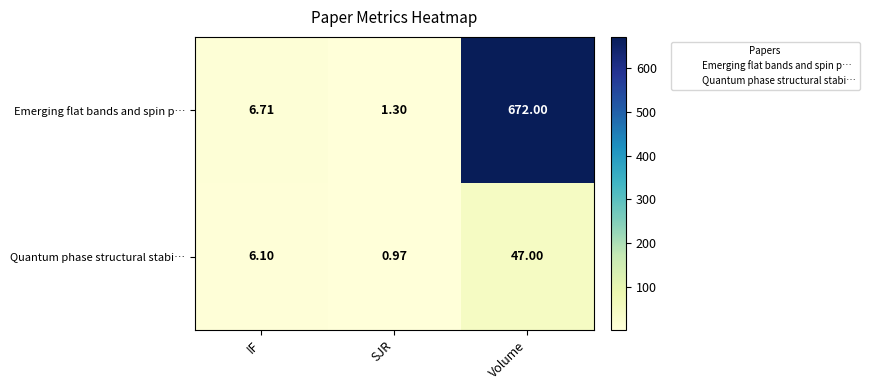

Which series has the widest spread of values?

Emerging flat bands and spin p…